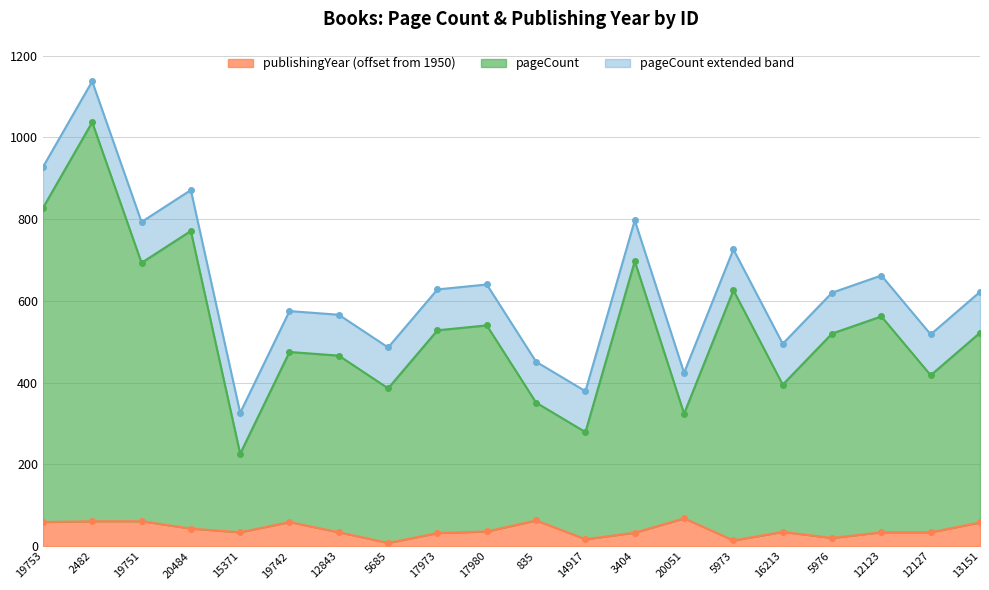

Which series changed the most between 2482 and 17980?

pageCount